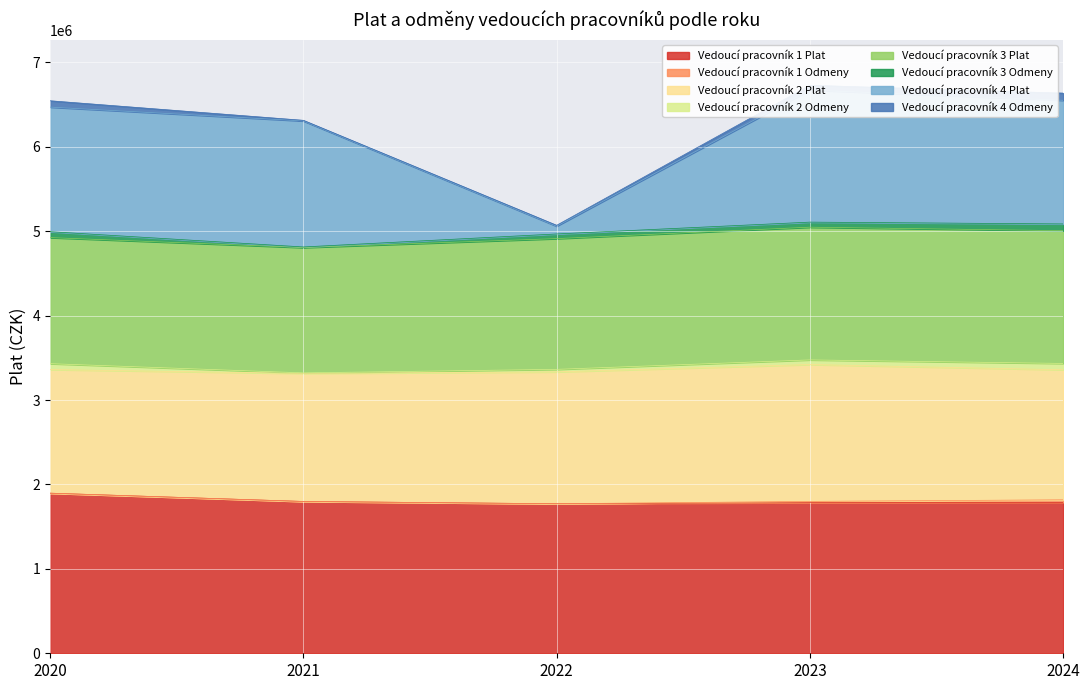

What is the minimum value for Vedoucí pracovník 1 Plat?

1771707